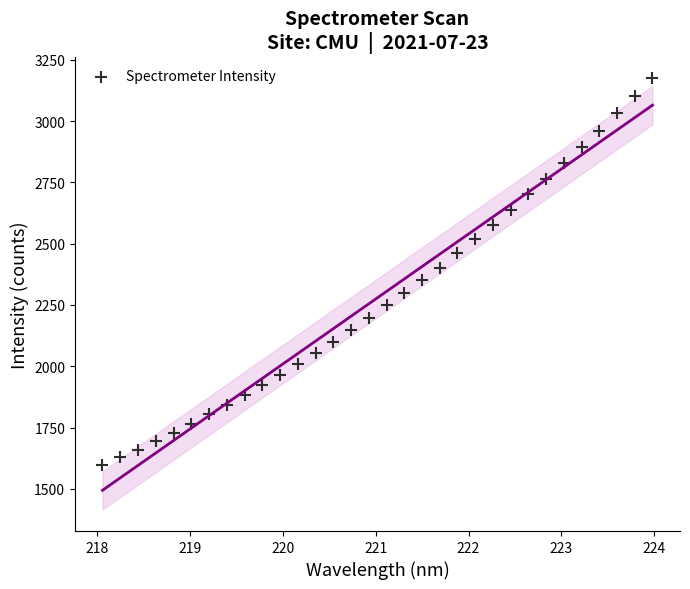

What is the range of X values (max minus min)?

5.9